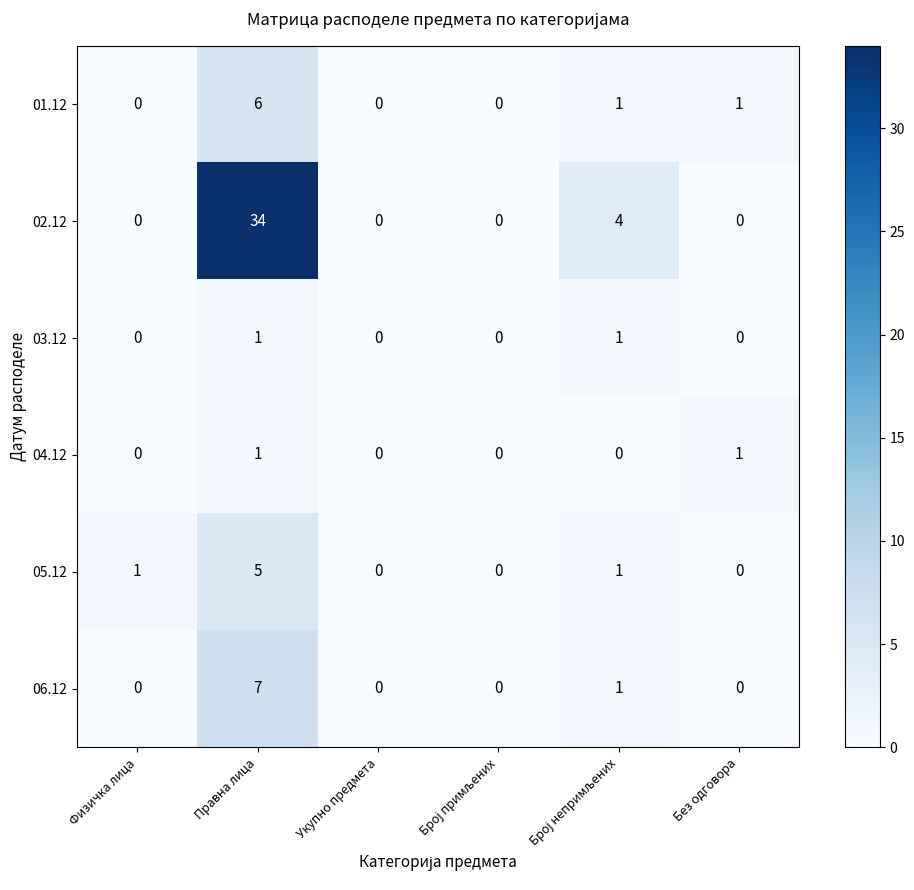

The 03.12 series shows 0 at Физичка лица. True or false?

True